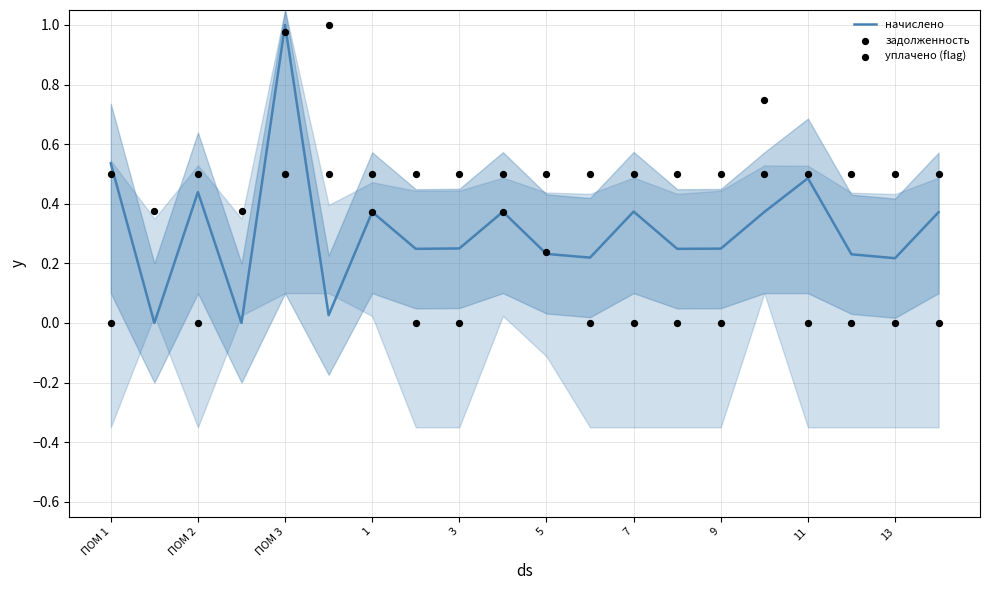

What are all the series names shown in the legend?

начислено, задолженность, уплачено (flag)